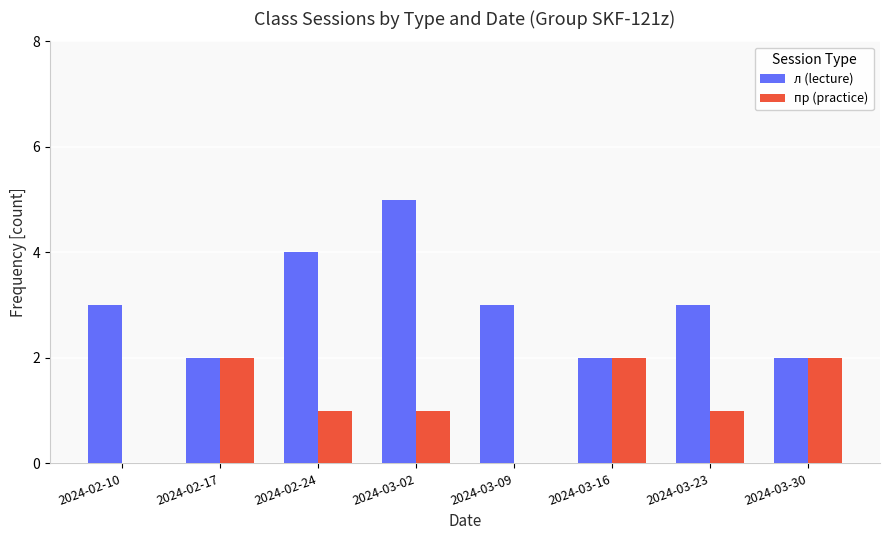

Reading right to left, what are all the values shown in this chart?

л (lecture): 2	3	2	3	5	4	2	3
пр (practice): 2	1	2	0	1	1	2	0